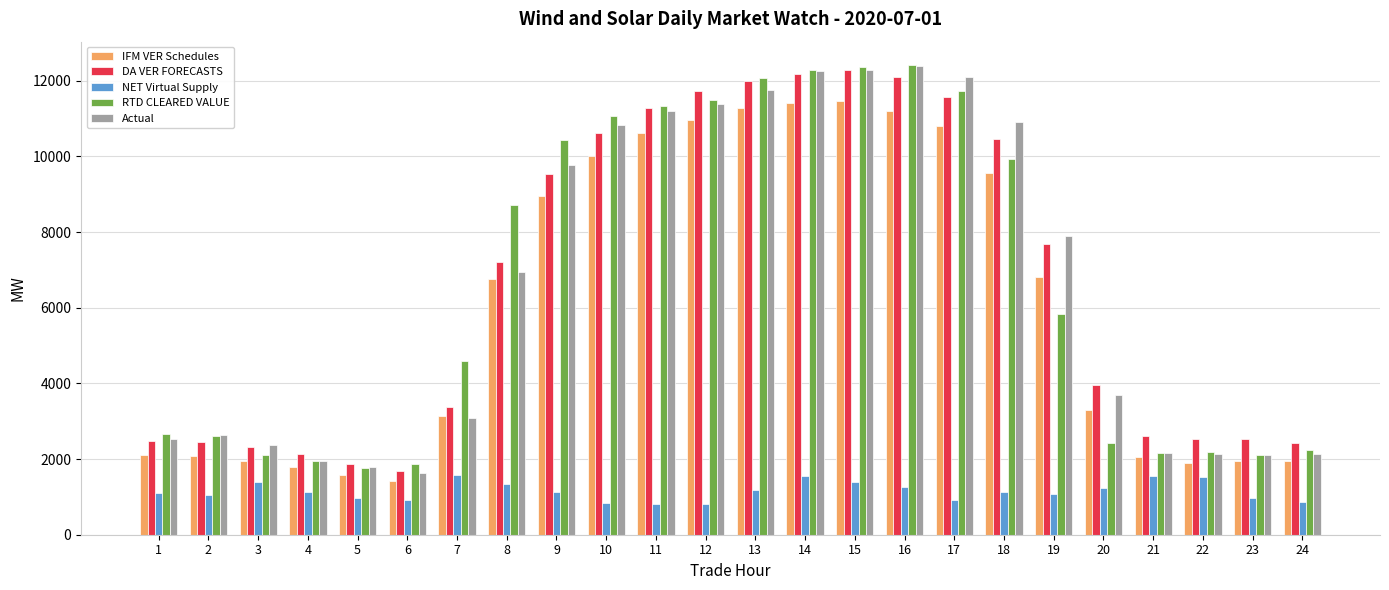

How many data points in DA VER FORECASTS are above 7196?

12